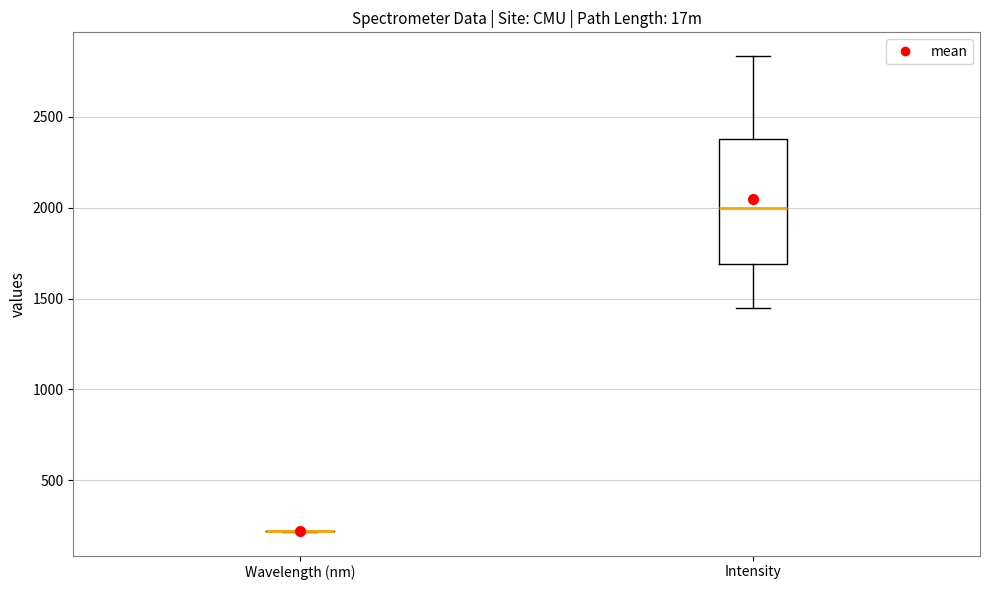

Where is the upper edge of the box for Intensity on the y-axis? The values are not printed on the chart, so give them approximately, as read against the axis.

2400